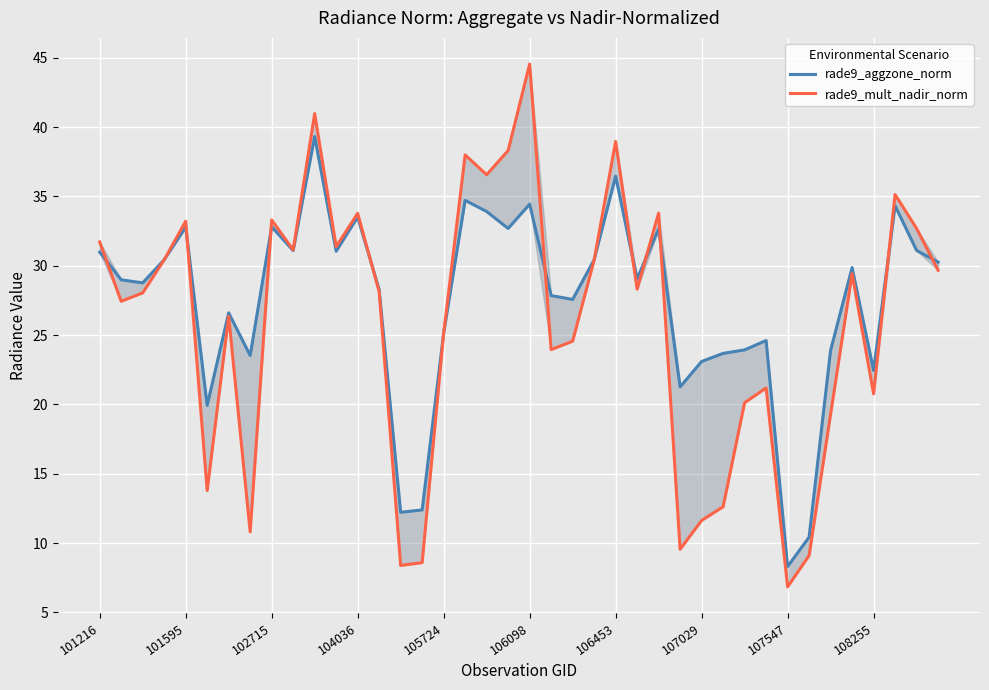

How many times do rade9_mult_nadir_norm and rade9_aggzone_norm cross each other?

12